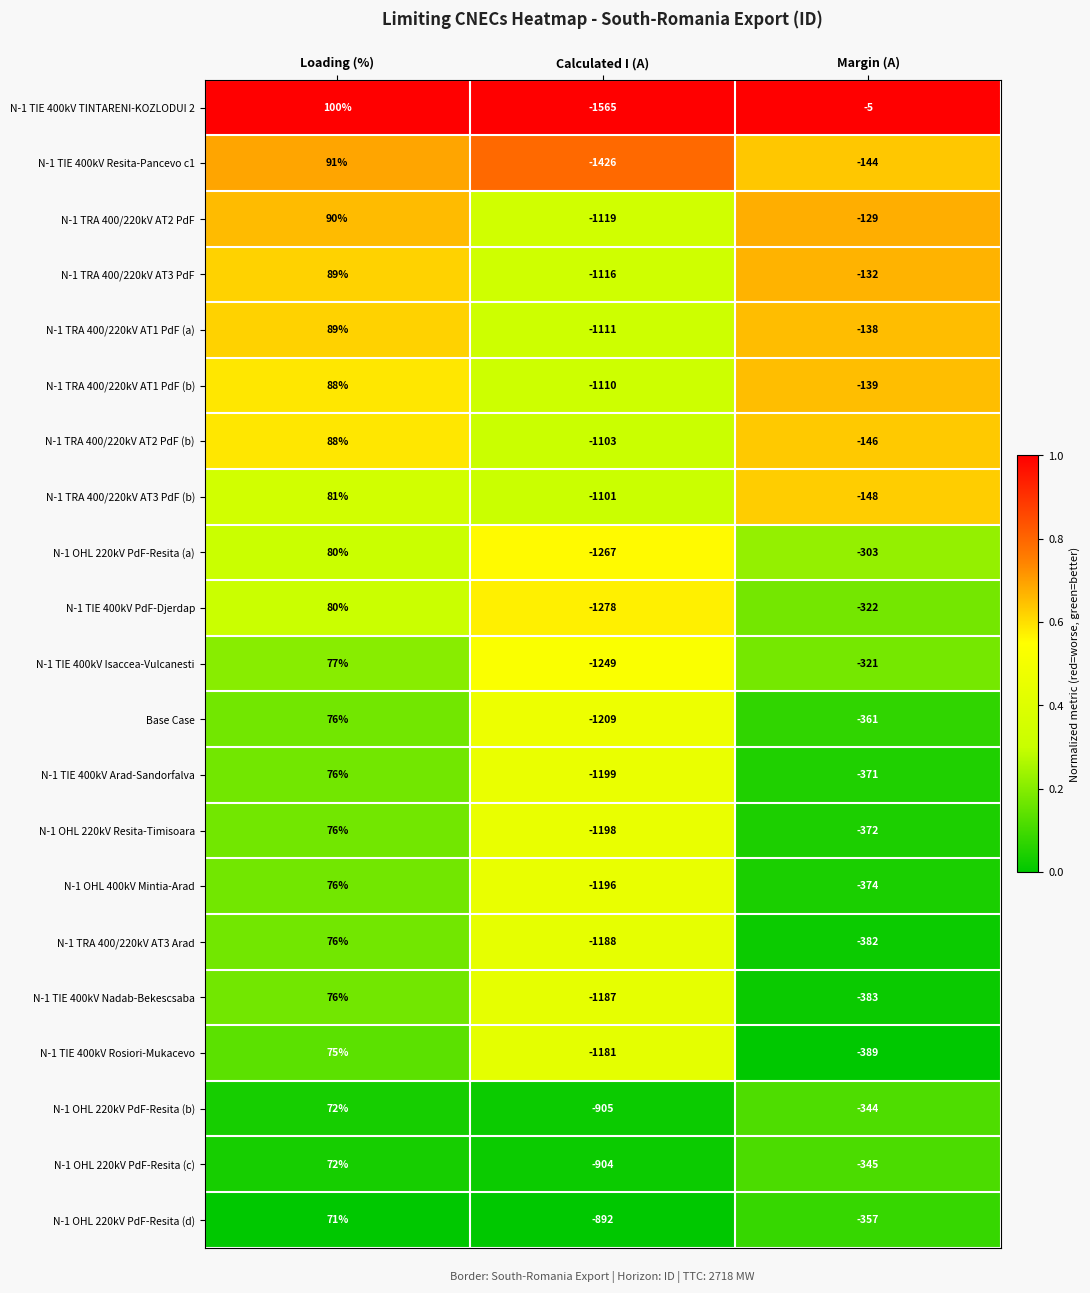

List the labels in order of N-1 TIE 400kV Resita-Pancevo c1 value, largest first.

Loading (%), Margin (A), Calculated I (A)